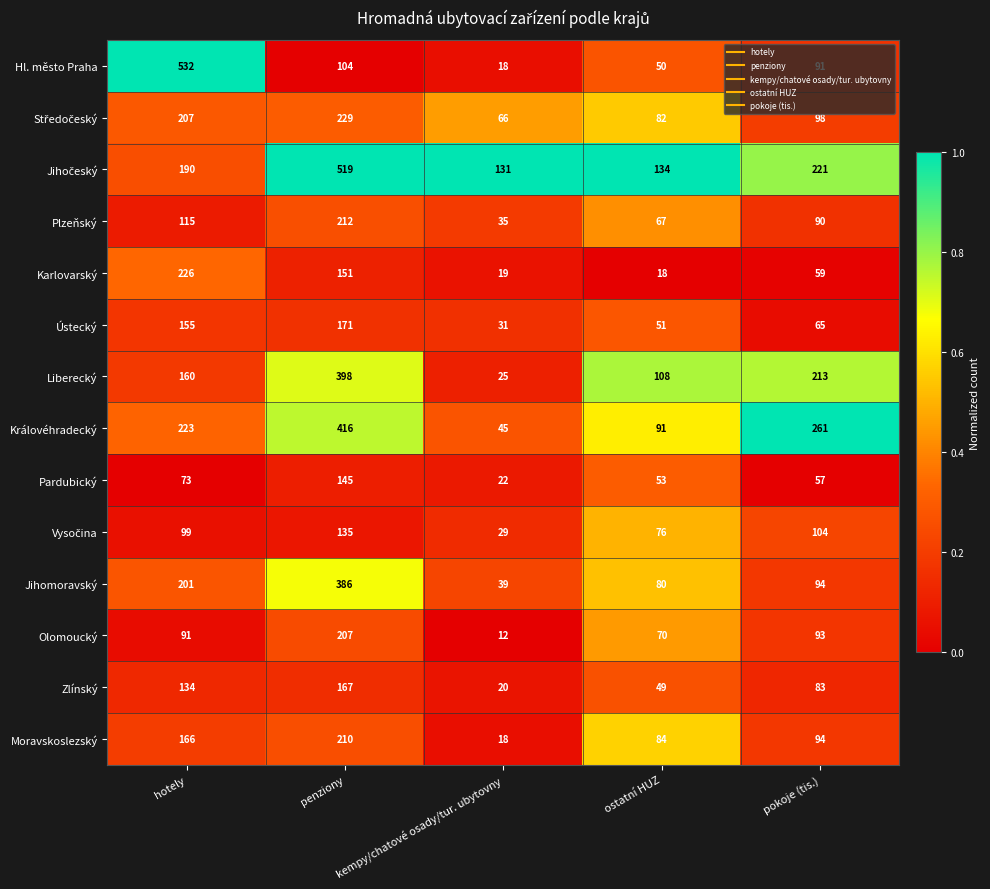

At how many categories does at least one series exceed 243?

3